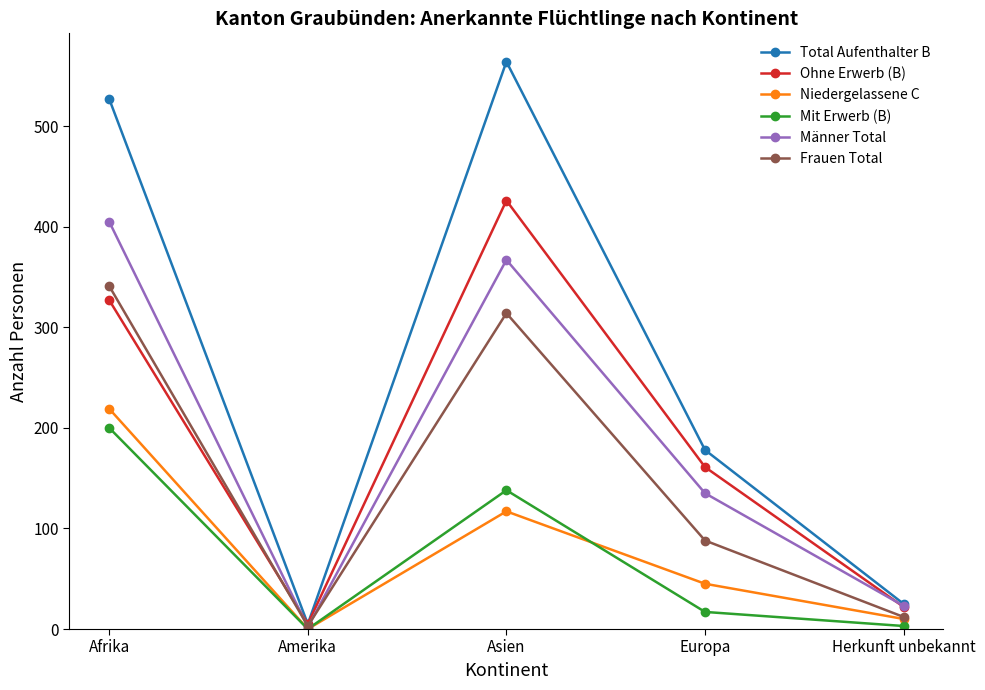

What is the difference between the second highest and second lowest values in the Ohne Erwerb (B) series?

305